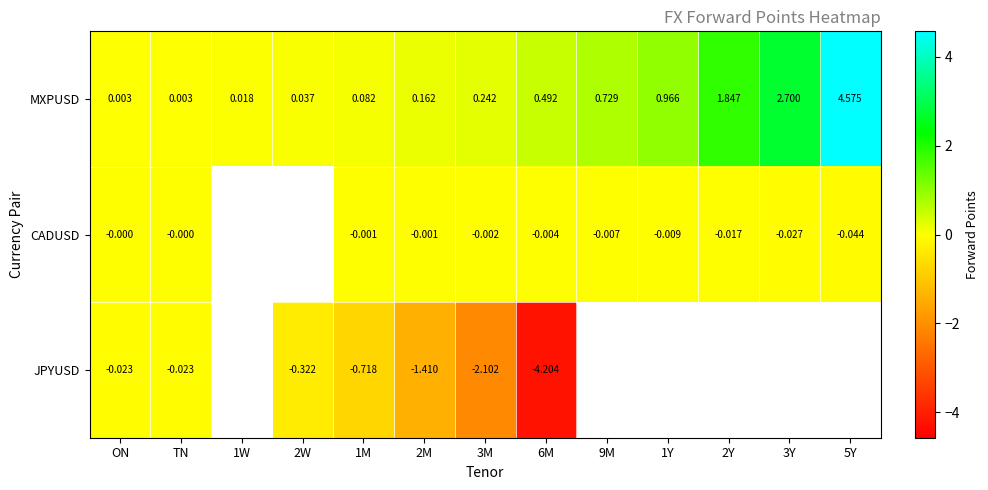

Is the value of MXPUSD at 1M greater than the value of CADUSD at 6M?

Yes